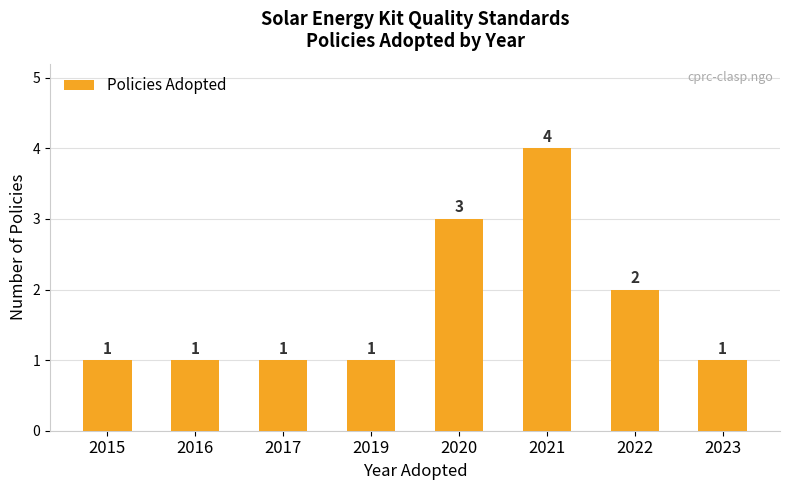

Which category has the highest value across all series?

2021